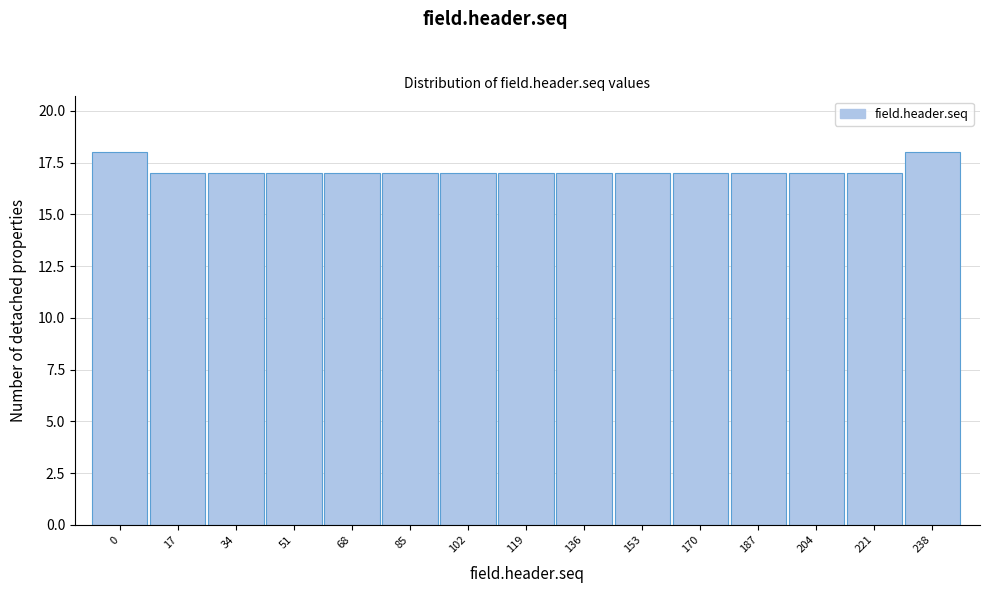

Reading left to right, list all the values displayed in this chart.

0=18	17=17	34=17	51=17	68=17	85=17	102=17	119=17	136=17	153=17	170=17	187=17	204=17	221=17	238=18